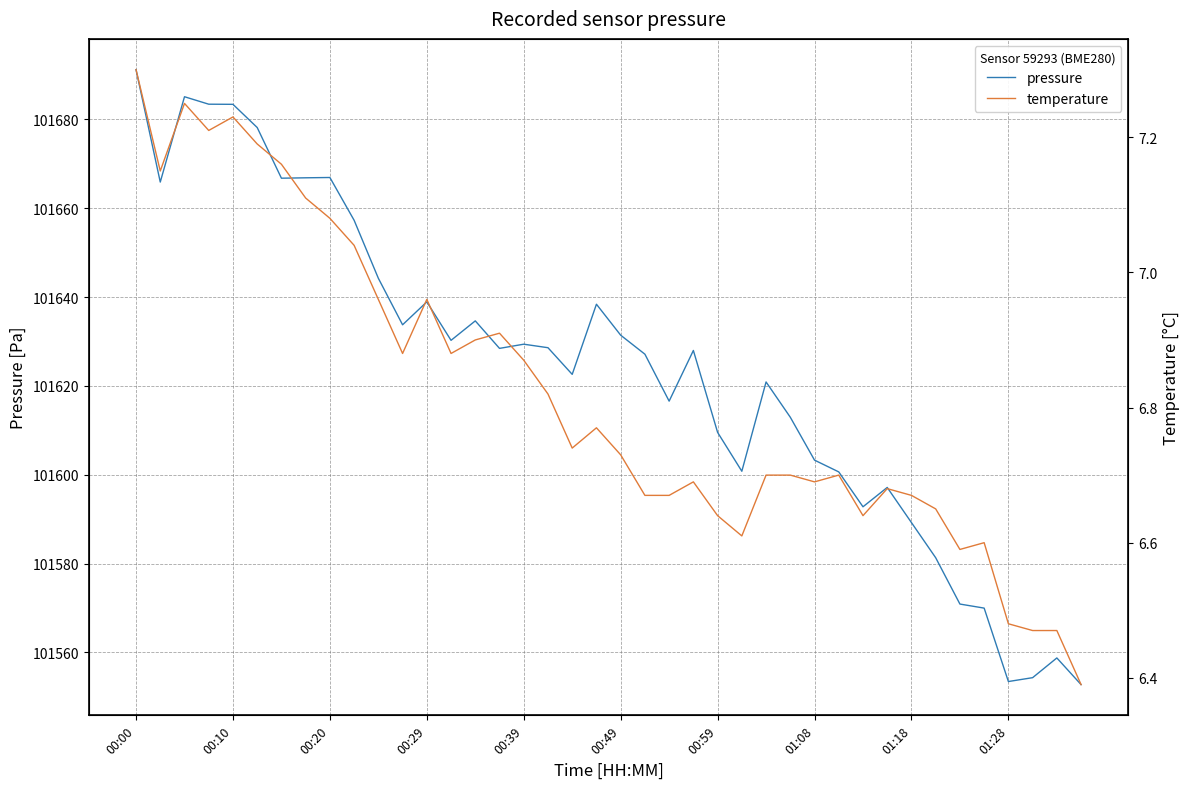

How many interior local valleys does the pressure series have?

10